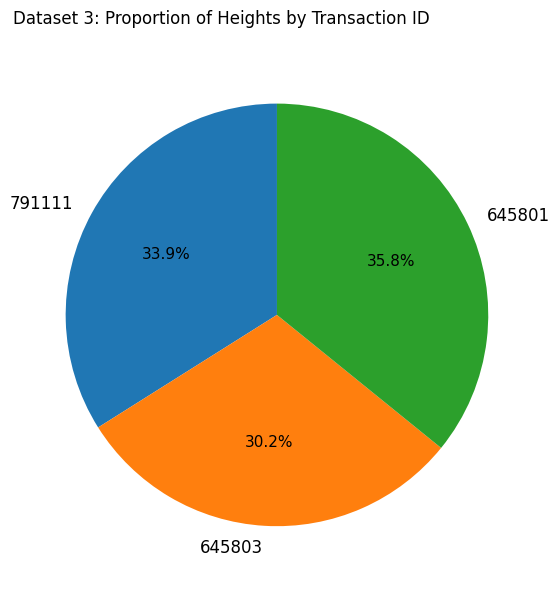

Approximately how many times larger is the value at 791111 compared to 645801?

0.9